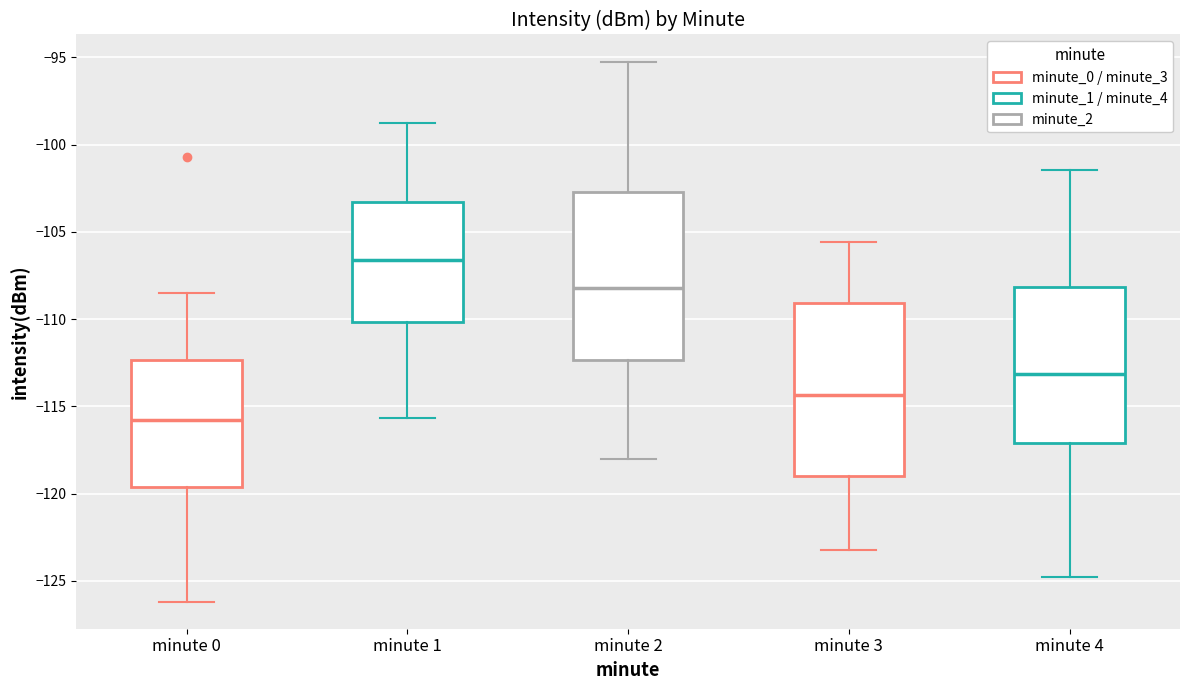

Reading left to right, read every box against the y-axis: the position of its median line, the range the box covers, and the ends of its whiskers. The values are not printed on the chart, so give them approximately, as read against the axis.

minute 0: median -116.0, box -119.5 to -112.5, whiskers -126.0 to -108.5
minute 1: median -106.5, box -110.0 to -103.5, whiskers -115.5 to -99.0
minute 2: median -108.0, box -112.5 to -102.5, whiskers -118.0 to -95.0
minute 3: median -114.5, box -119.0 to -109.0, whiskers -123.0 to -105.5
minute 4: median -113.0, box -117.0 to -108.0, whiskers -125.0 to -101.5